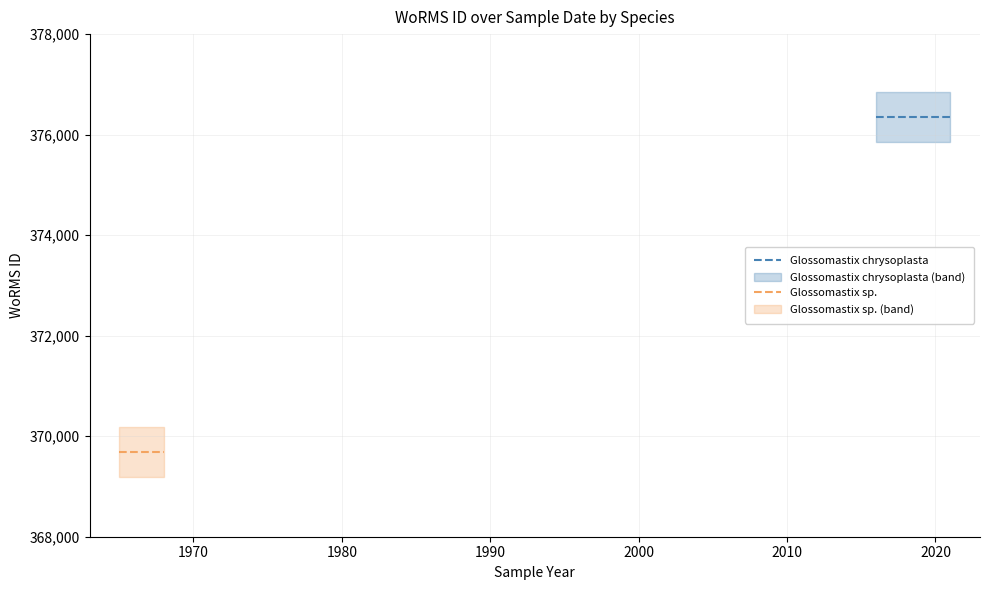

True or false: Glossomastix sp. has more than 1 points higher than both neighbors.

False